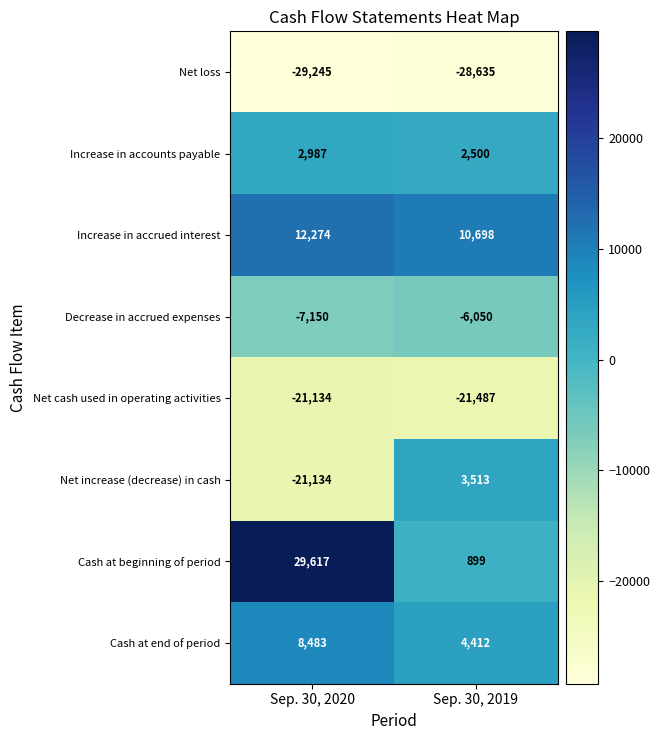

What is the difference between the Cash at end of period values at Sep. 30, 2019 and Sep. 30, 2020?

4071